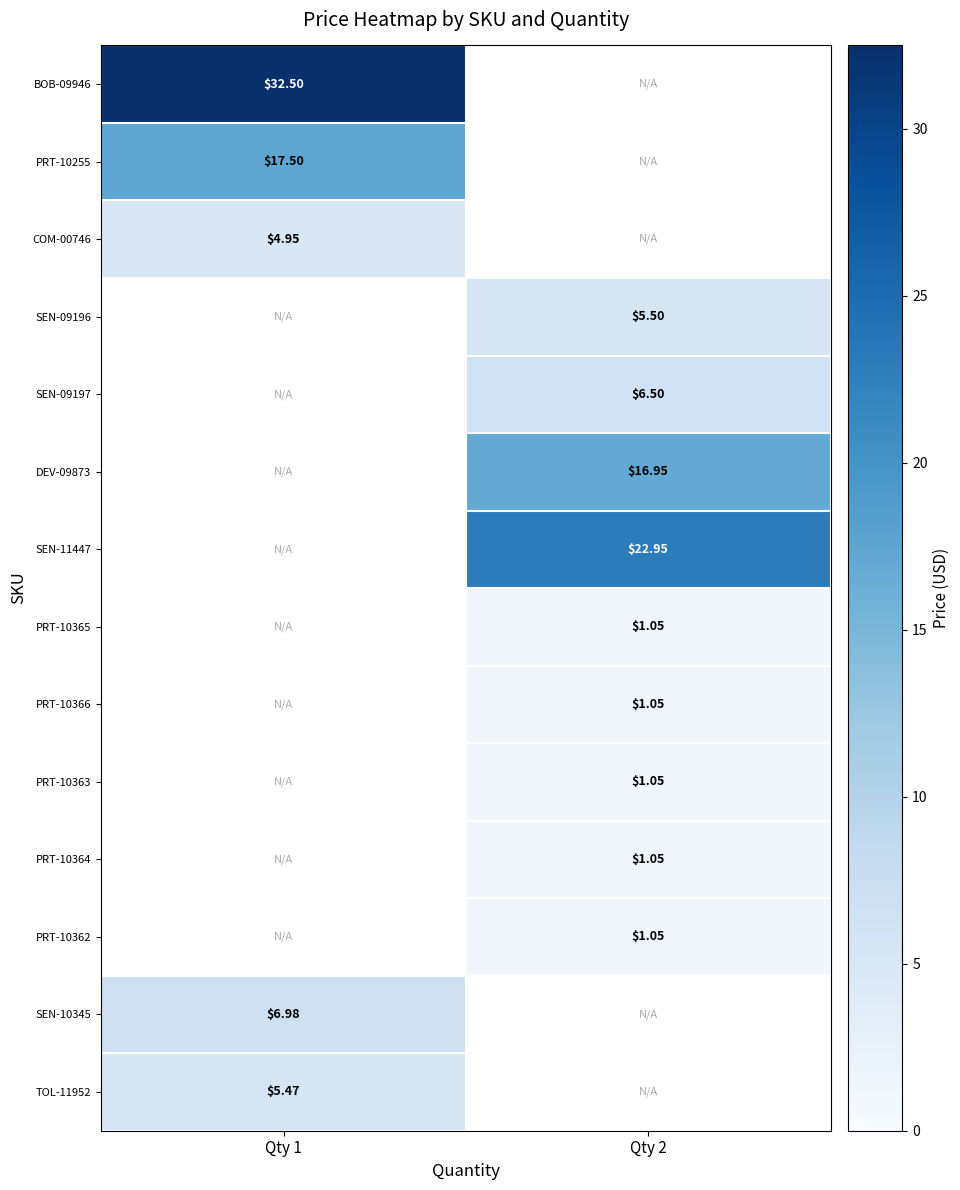

What is the minimum value shown in the chart?

1.1